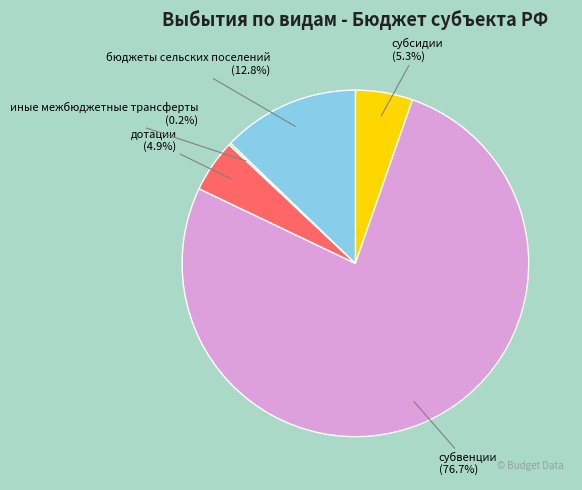

Is there any slice that represents more than half of the pie?

Yes